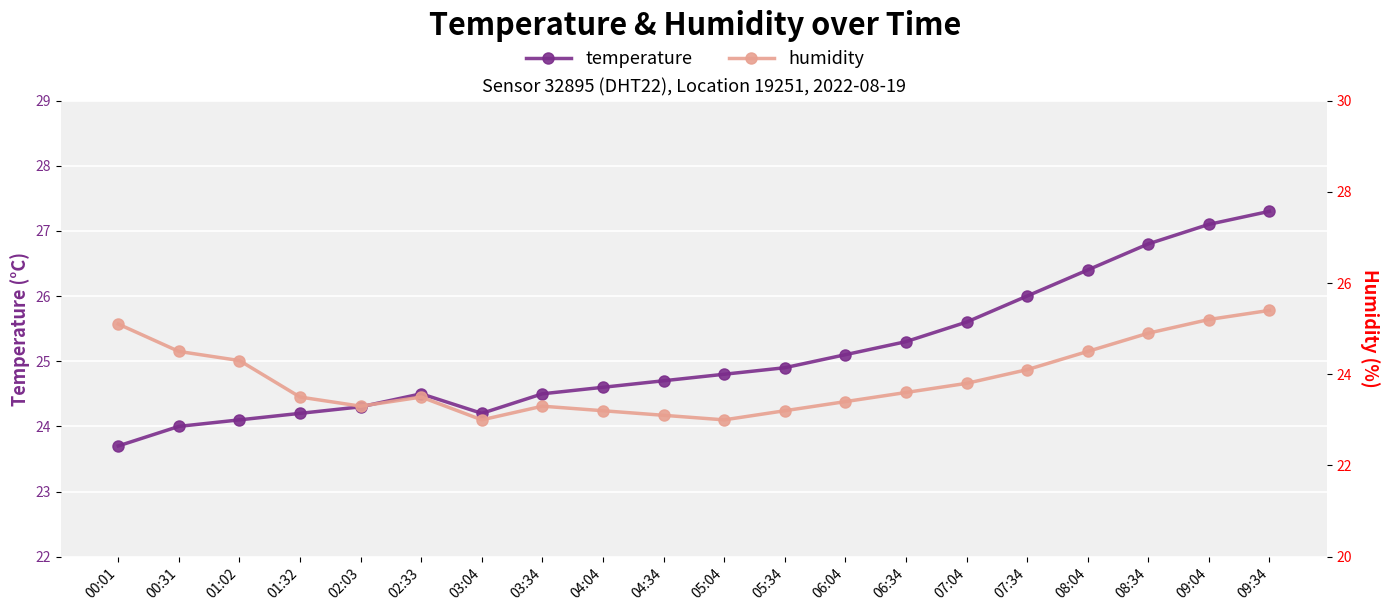

True or false: humidity has more than 0 interior local peaks.

True